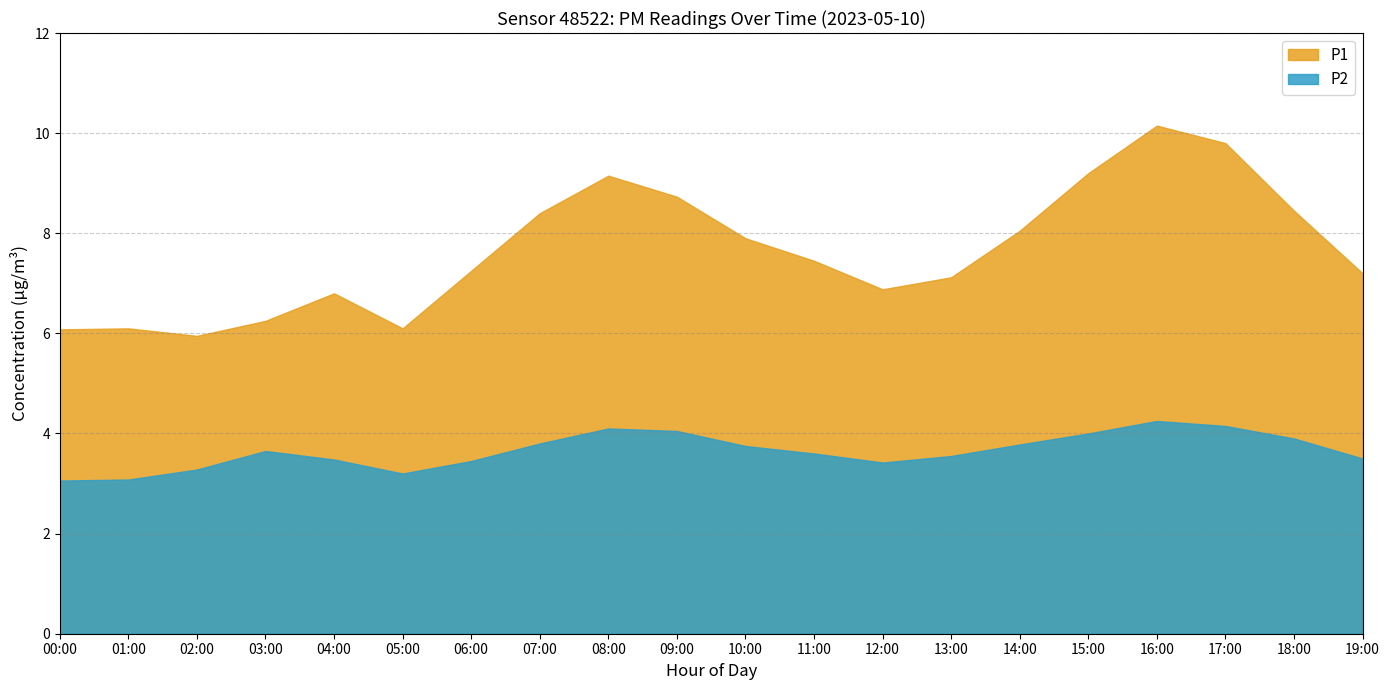

How many series are shown in this chart?

2